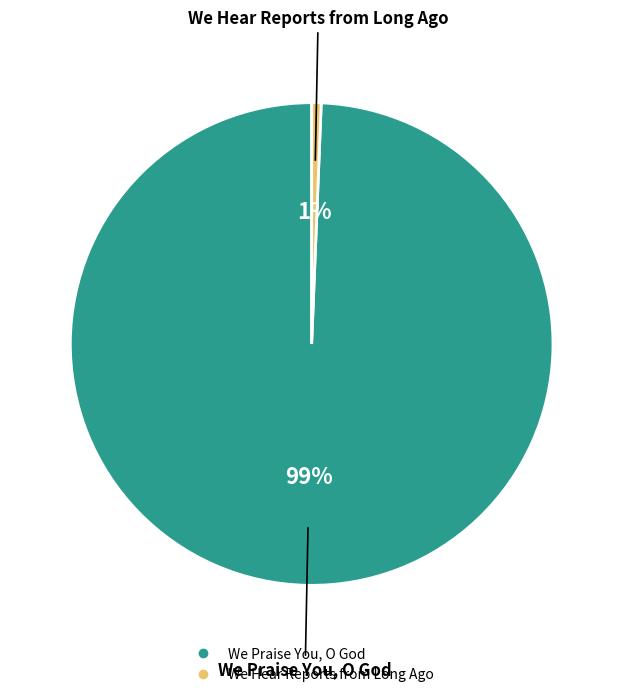

Which slice represents more than half of the pie?

We Praise You, O God